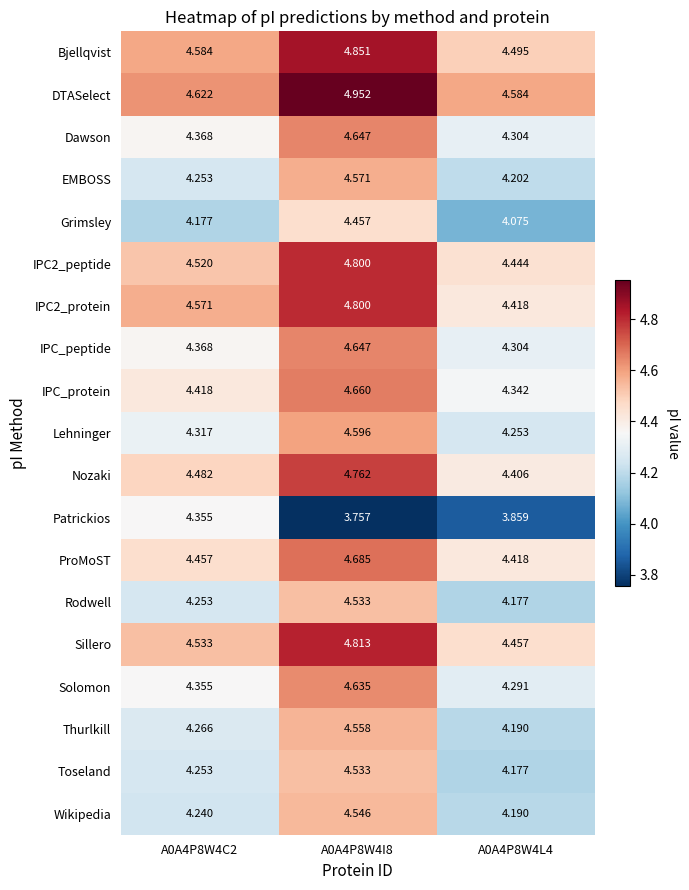

Which series has the widest spread of values?

Patrickios